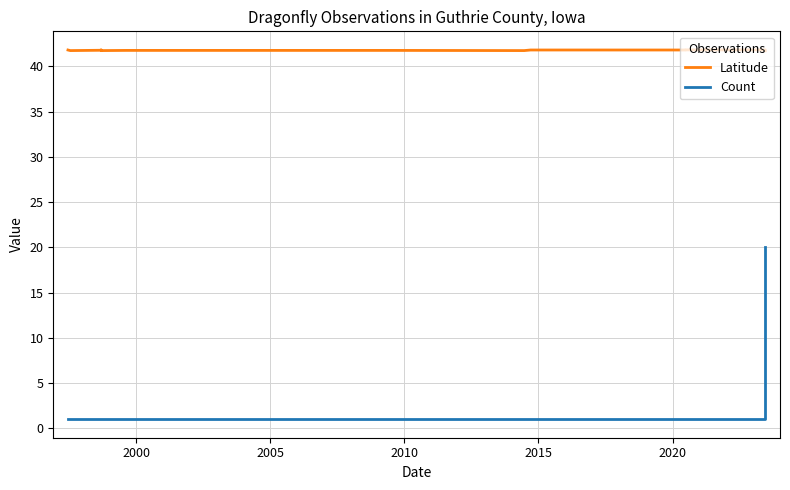

How many lines are shown in the chart?

2